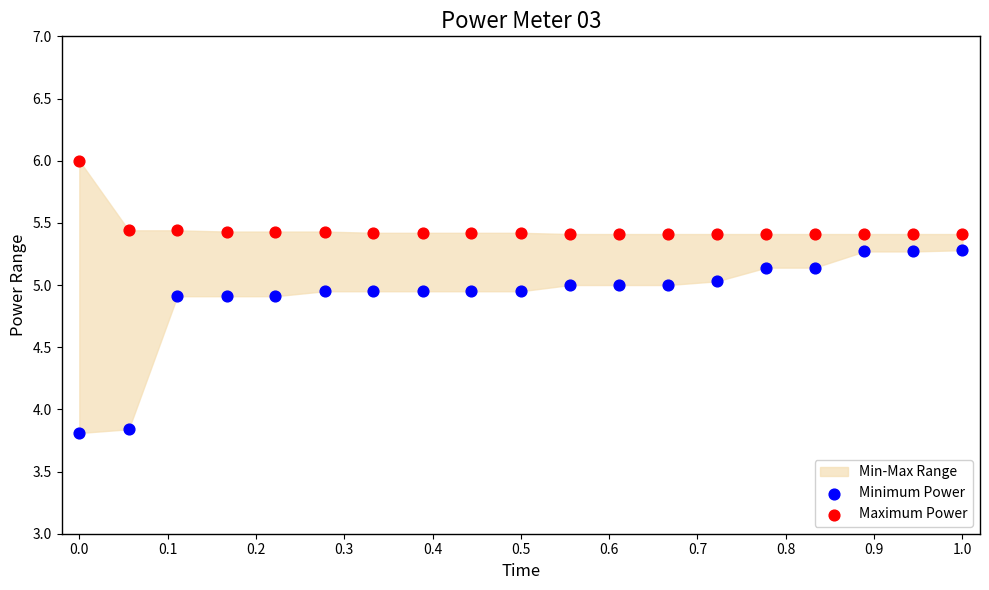

Which series contains the highest Y value?

Maximum Power